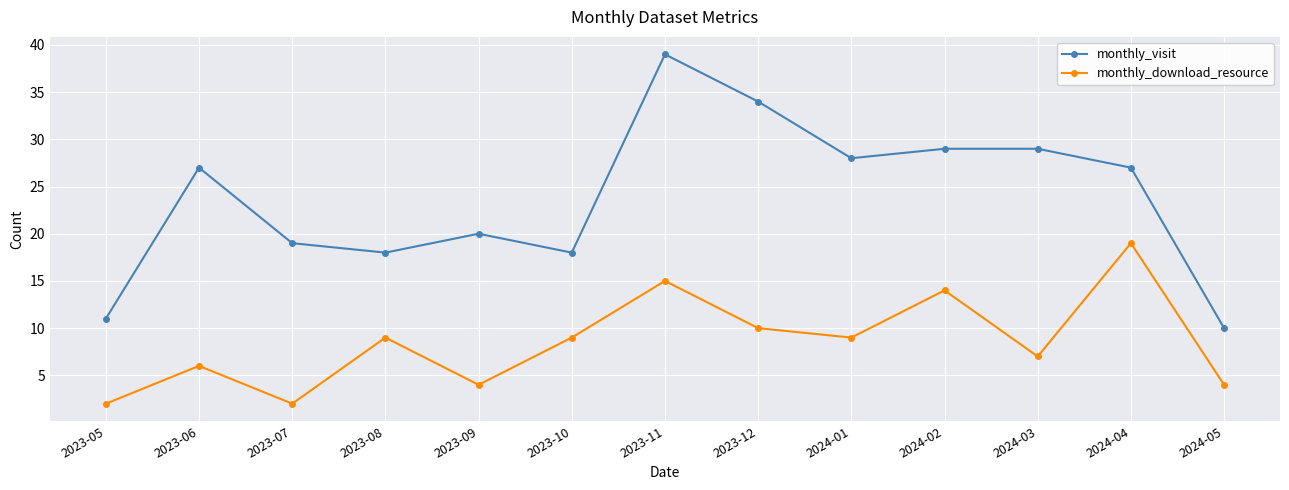

True or false: monthly_visit and monthly_download_resource cross at least once.

False